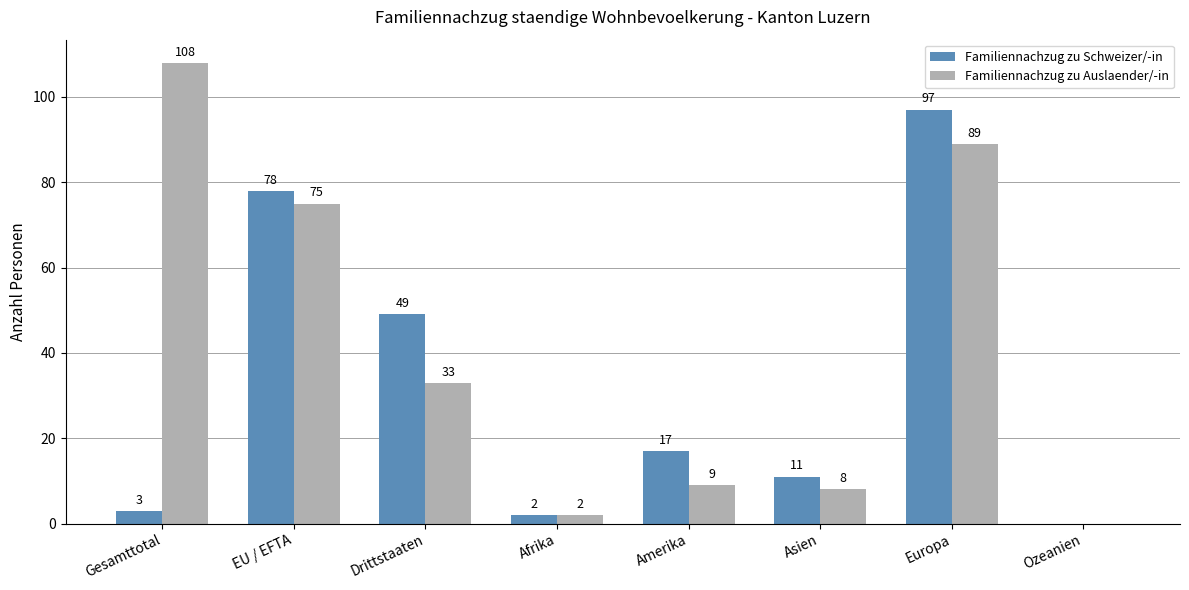

How many groups of bars are there?

8